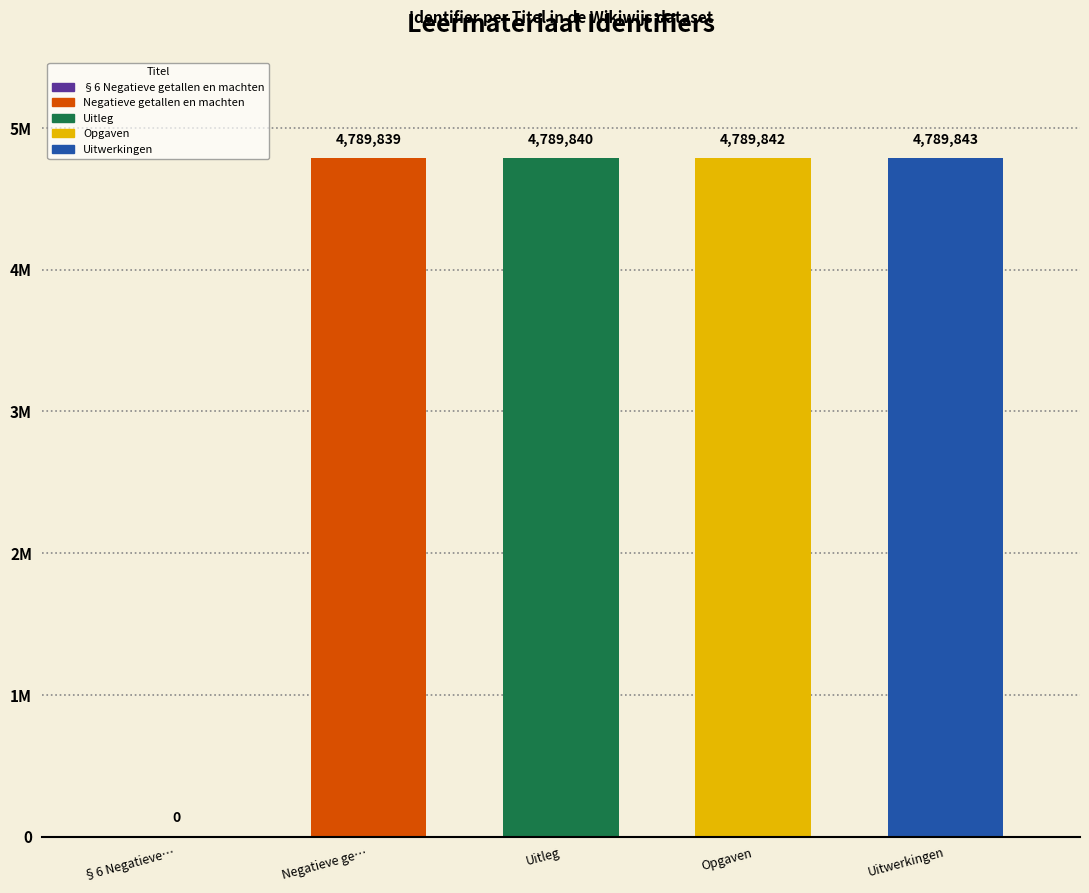

How many data points are less than 4789840?

2